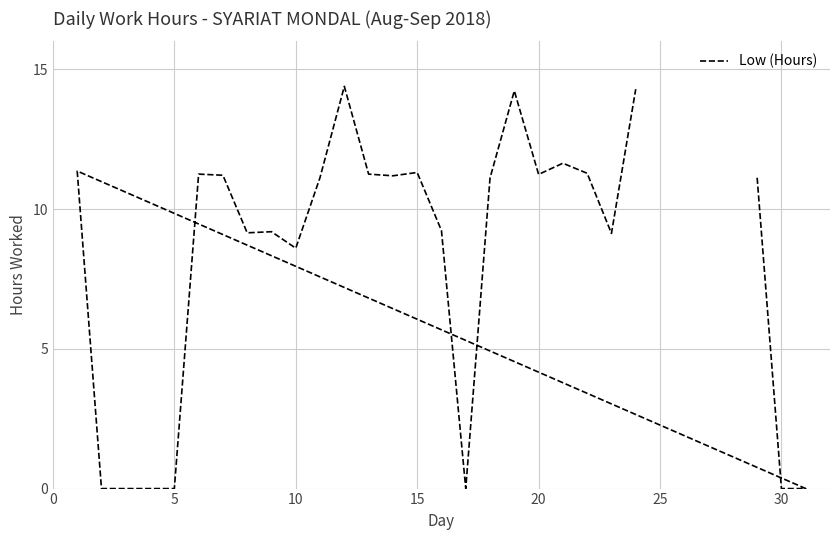

What is the difference between the values at 25 and 14?

5.3